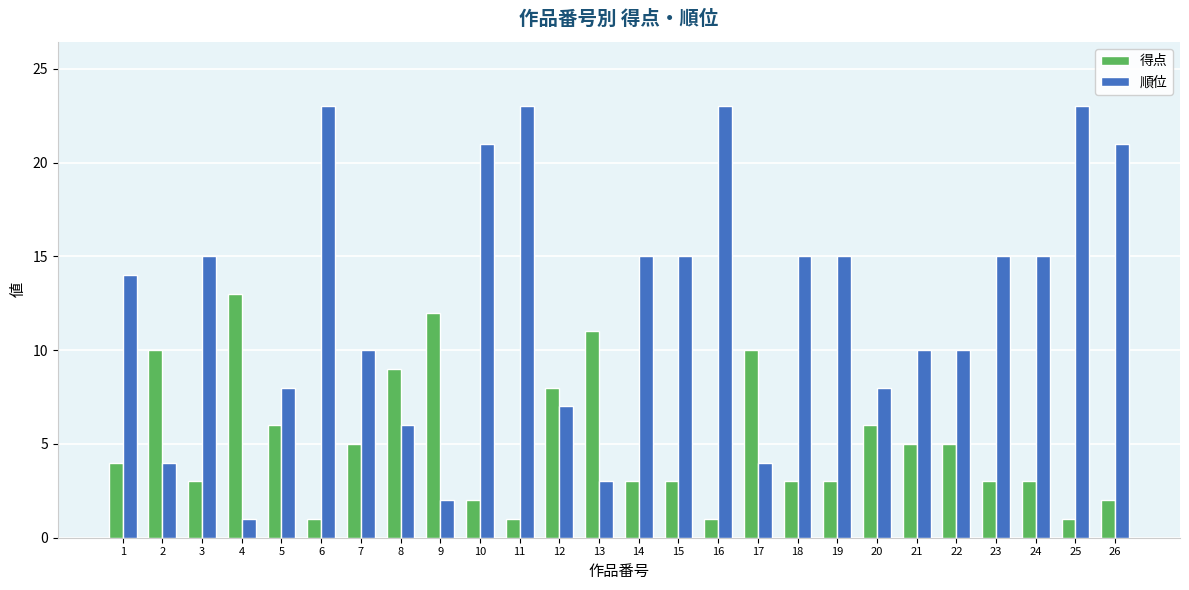

What is the average value of the 得点 series?

5